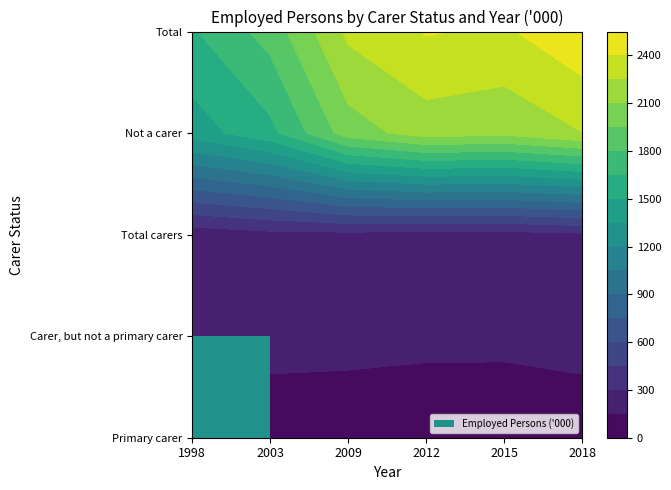

List the series in order of their peak value, highest first.

Total, Not a carer, Total carers, Carer, but not a primary carer, Primary carer